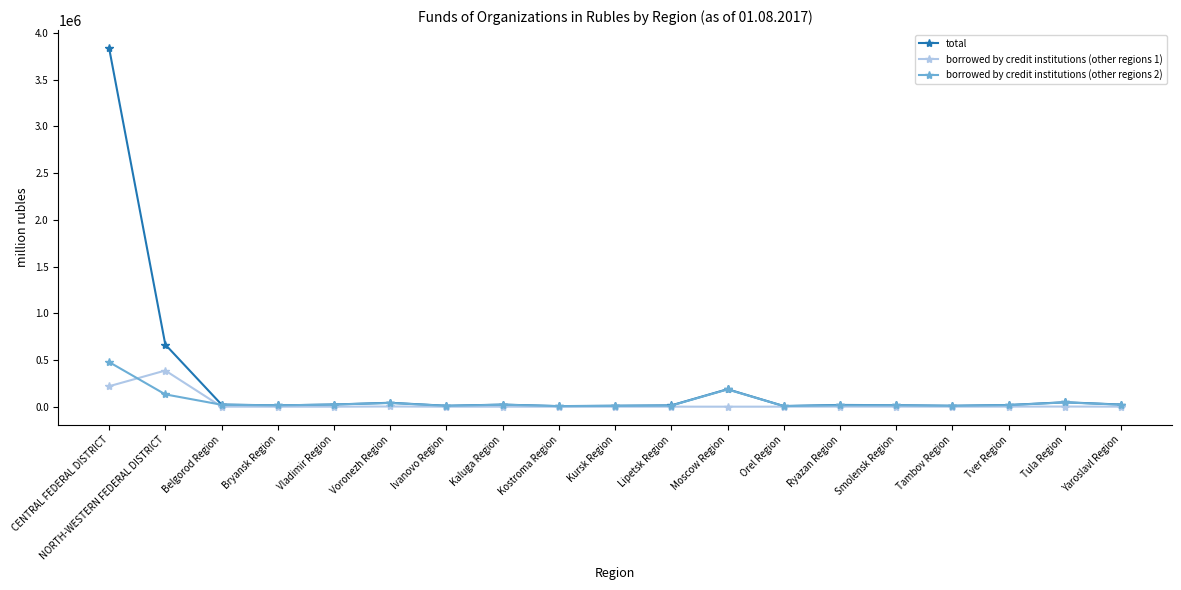

At which label does borrowed by credit institutions (other regions 1) reach its peak?

NORTH-WESTERN FEDERAL DISTRICT